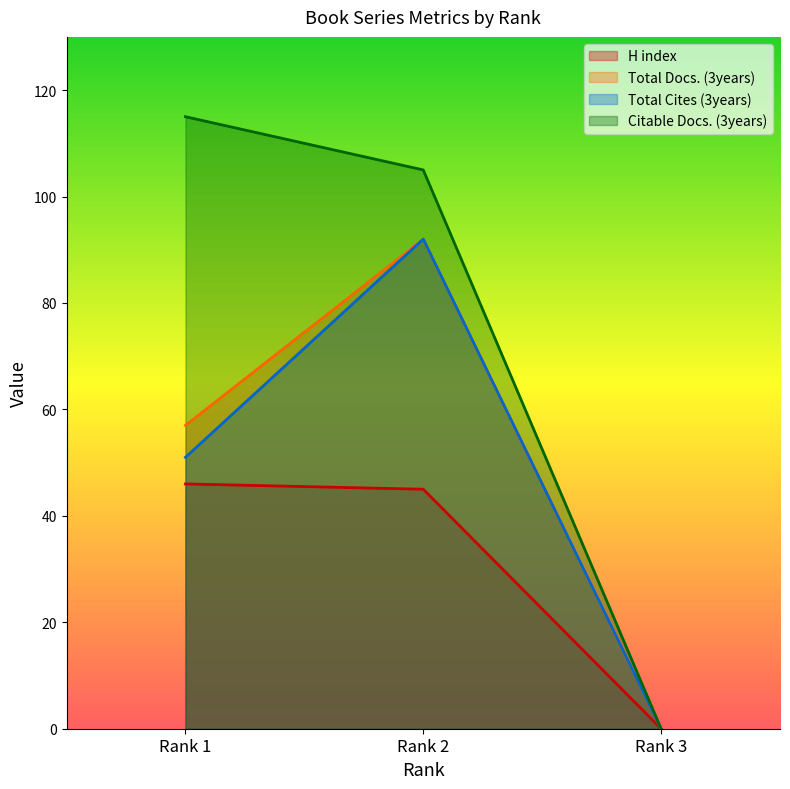

Is the value of Citable Docs. (3years) at Rank 3 greater than the value of H index at Rank 2?

No